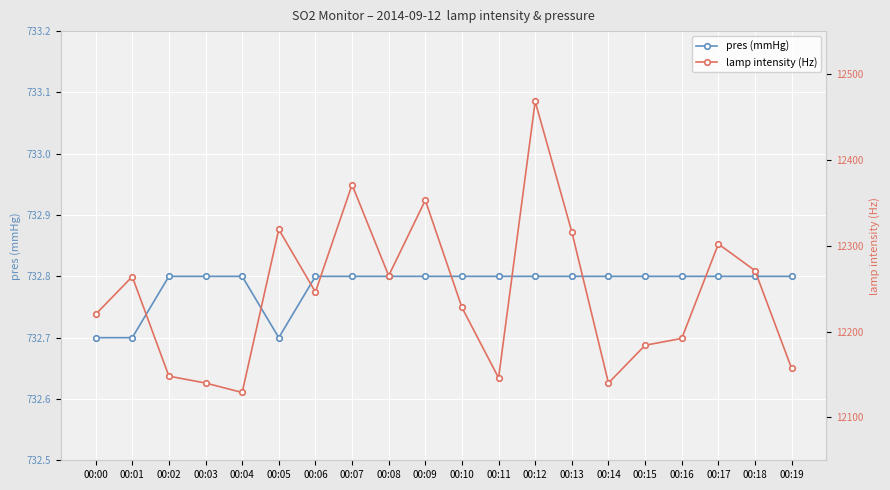

At which category does pres (mmHg) reach its first local valley?

00:05